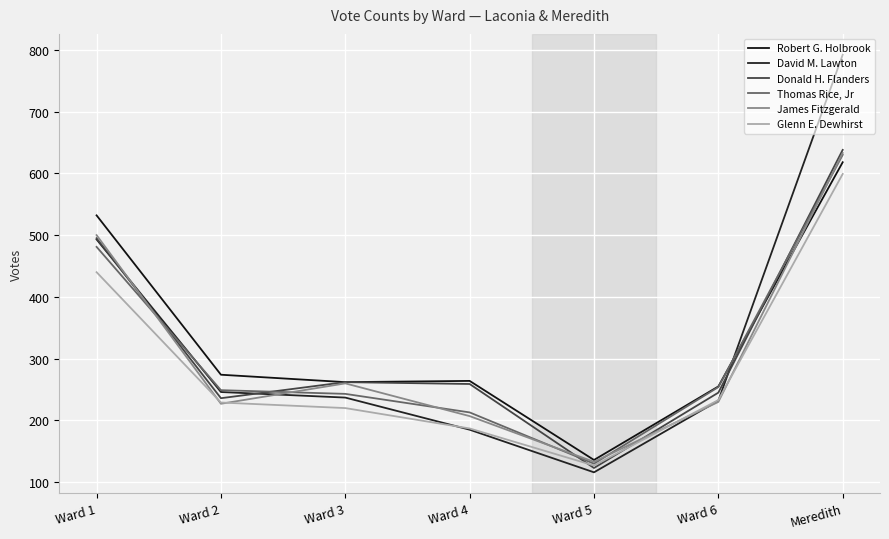

What is the label of the 6th point from the left?

Ward 6